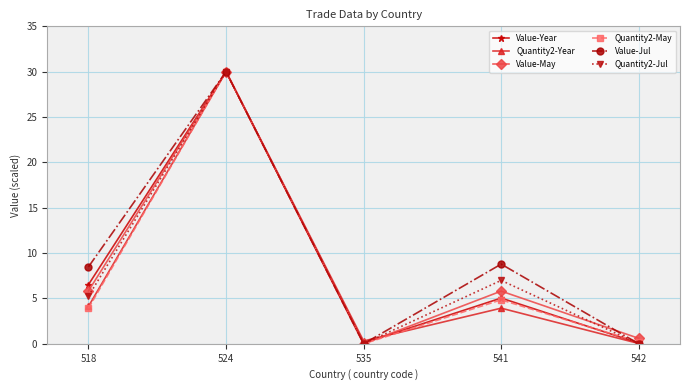

The value of Value-Year at 518 is 3.1. True or false?

False